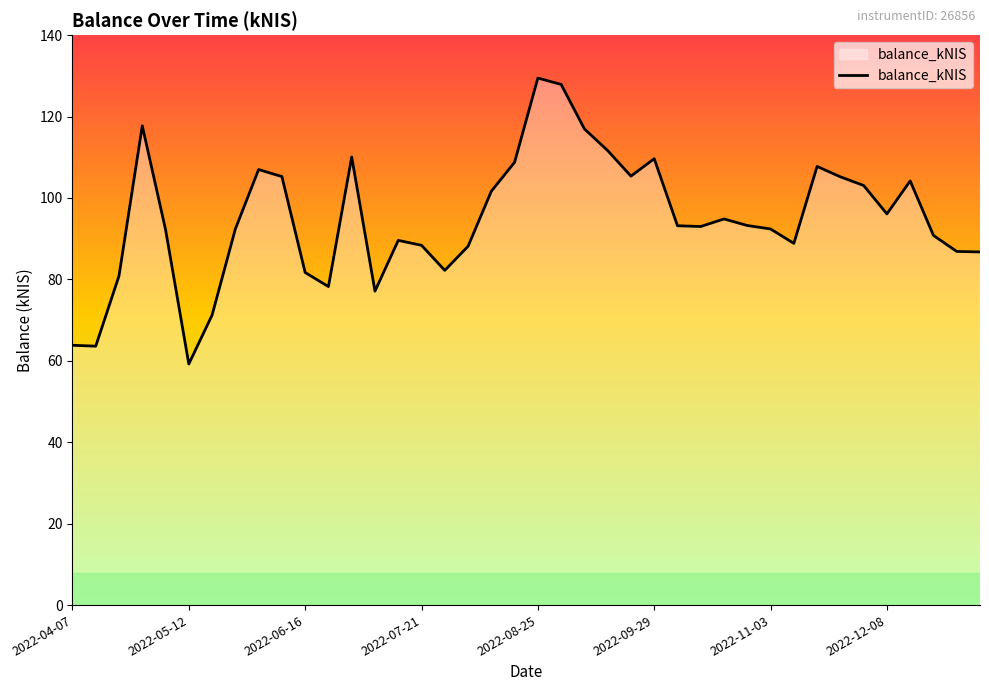

What is the greatest value displayed?

129.5